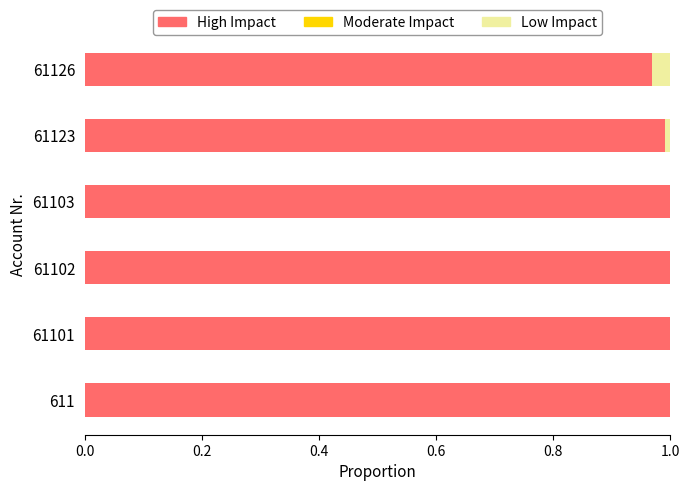

What is the sum of all High Impact values?

6.0